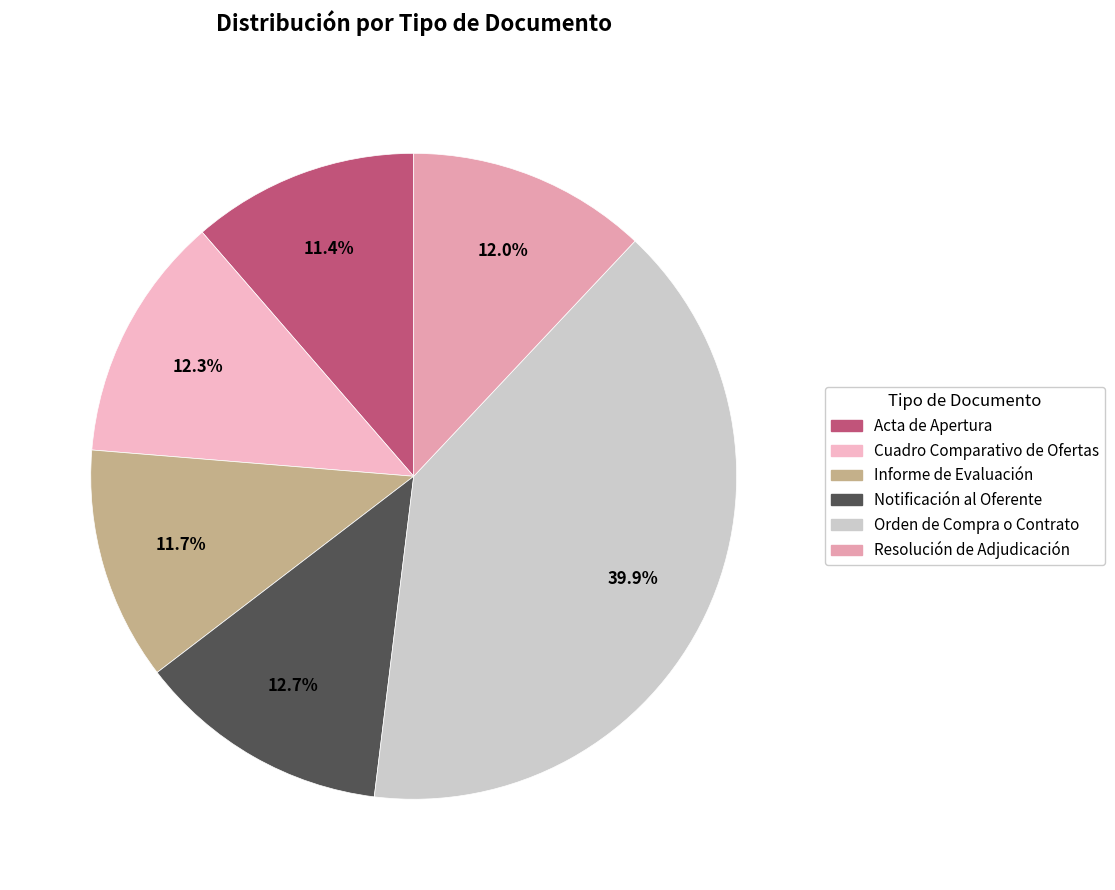

How many segments does this pie chart have?

6